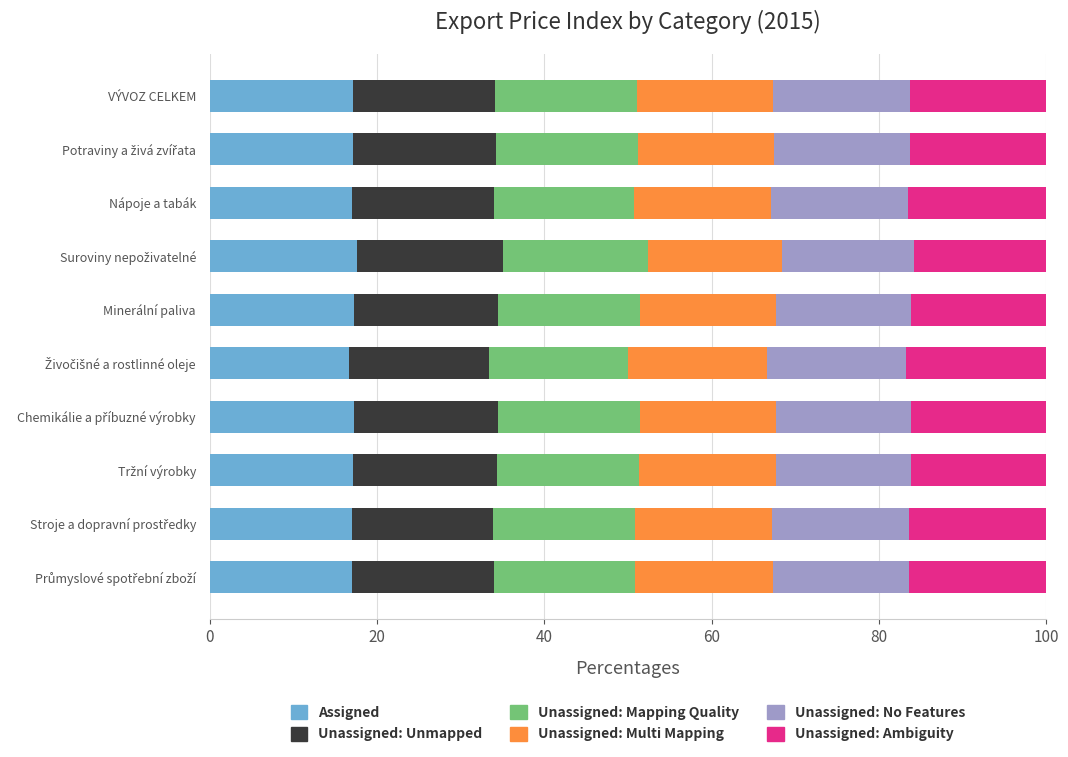

What is the lowest value of the Assigned series?

16.7